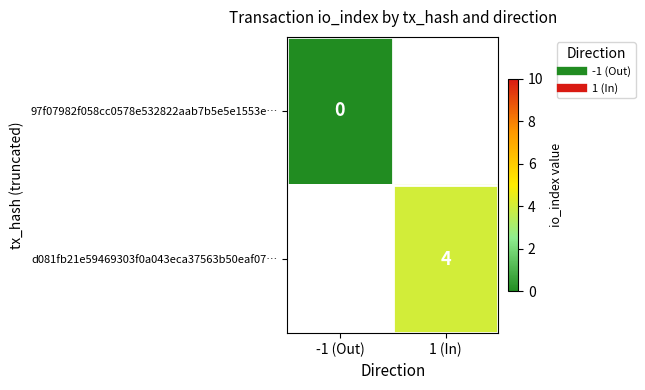

List the labels in order of 97f07982f058cc0578e532822aab7b5e5e1553e… value, smallest first.

-1 (Out), 1 (In)